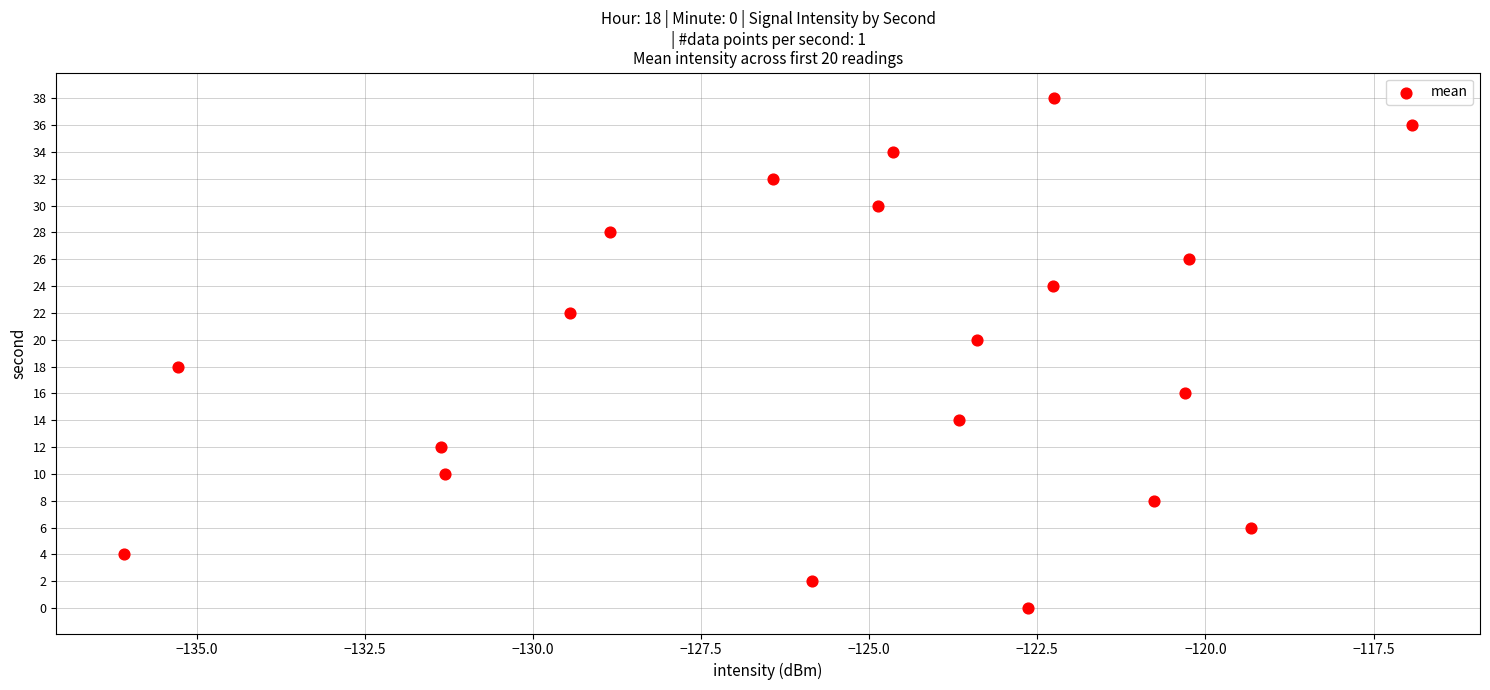

Between 6 and 0, which is larger?

6